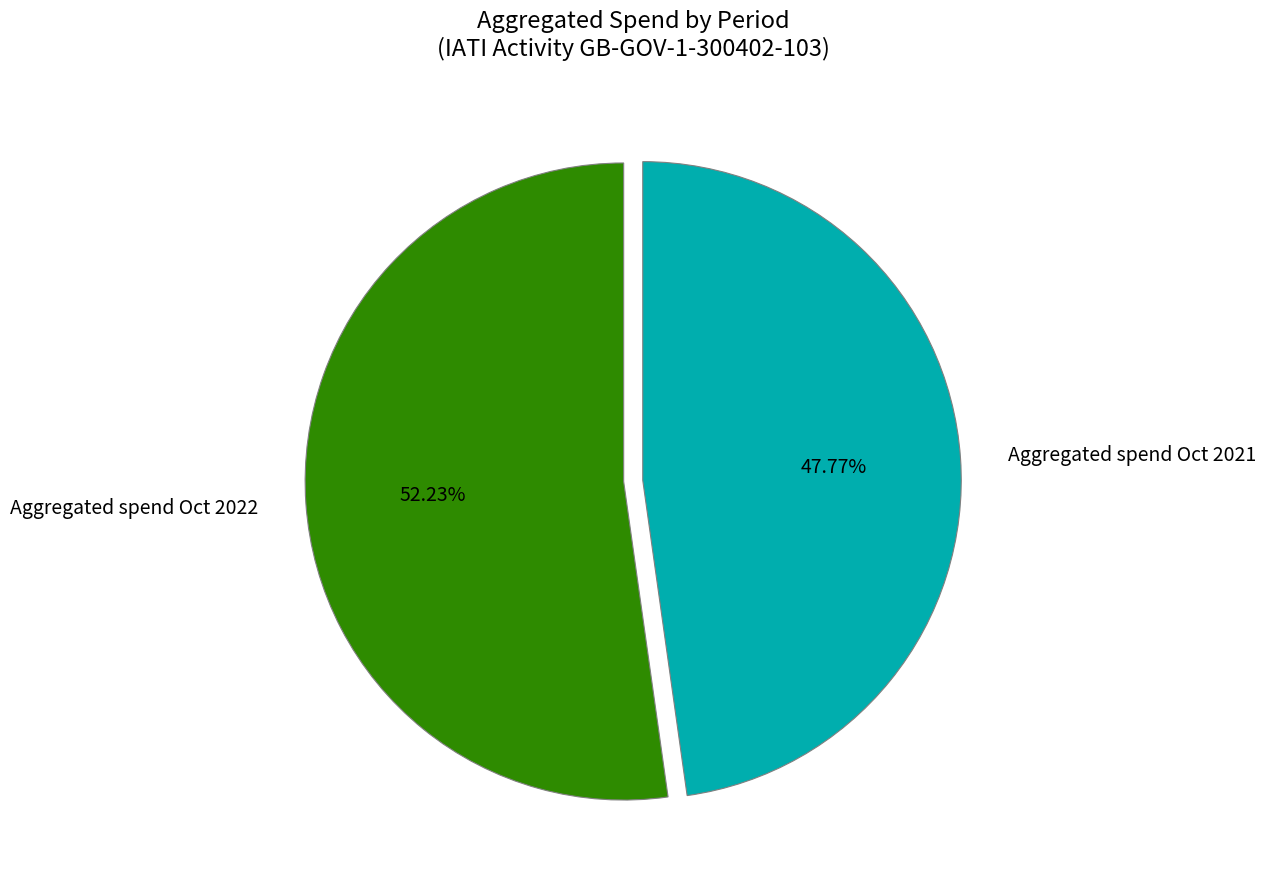

What percentage do Aggregated spend Oct 2022 and Aggregated spend Oct 2021 together represent?

100.0%